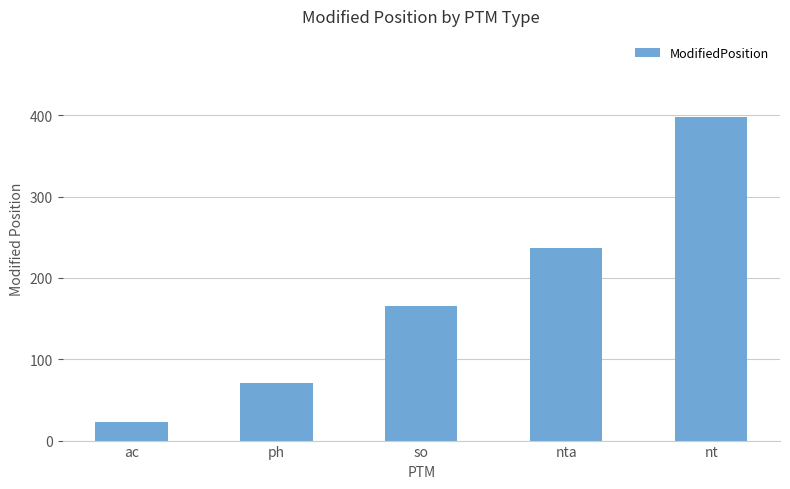

Where is the data nearest to the value 210?

nta